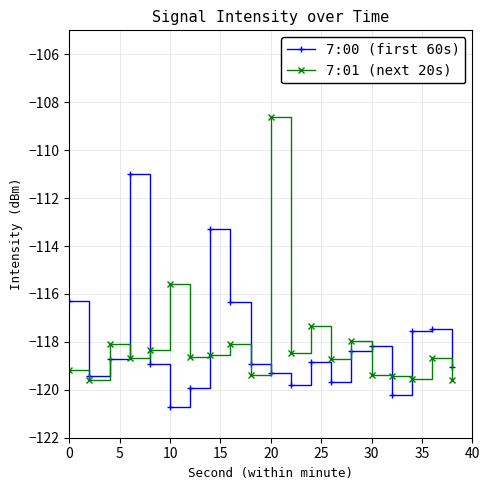

What is the maximum value for 7:01 (next 20s)?

-108.6